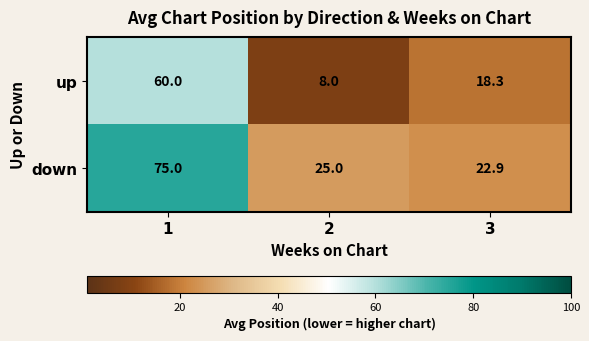

Reading left to right, list all the values displayed in this chart.

up: 1=60.0	2=8.0	3=18.3
down: 1=75.0	2=25.0	3=22.9